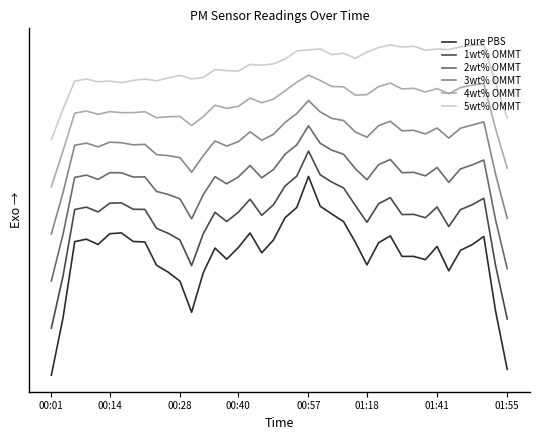

Does the chart display data point markers on the line(s)?

No